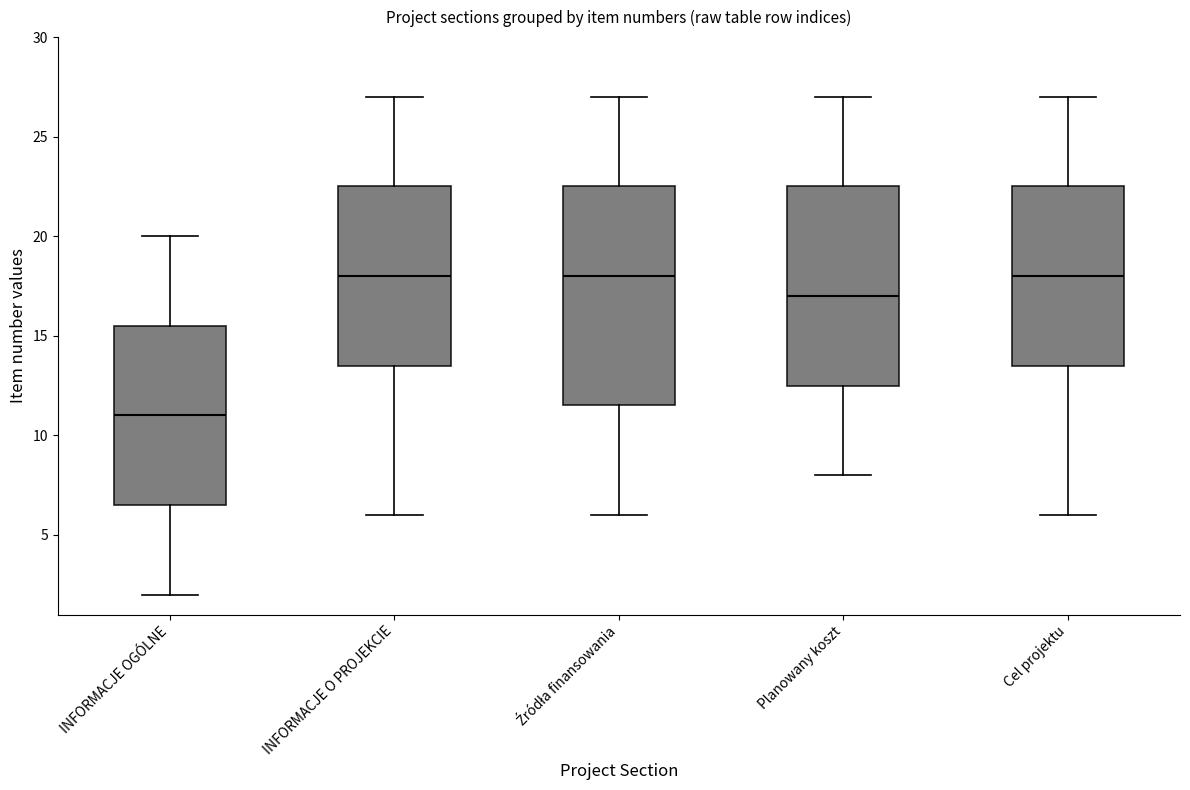

Where is the lower edge of the box for Planowany koszt on the y-axis? The values are not printed on the chart, so give them approximately, as read against the axis.

12.5